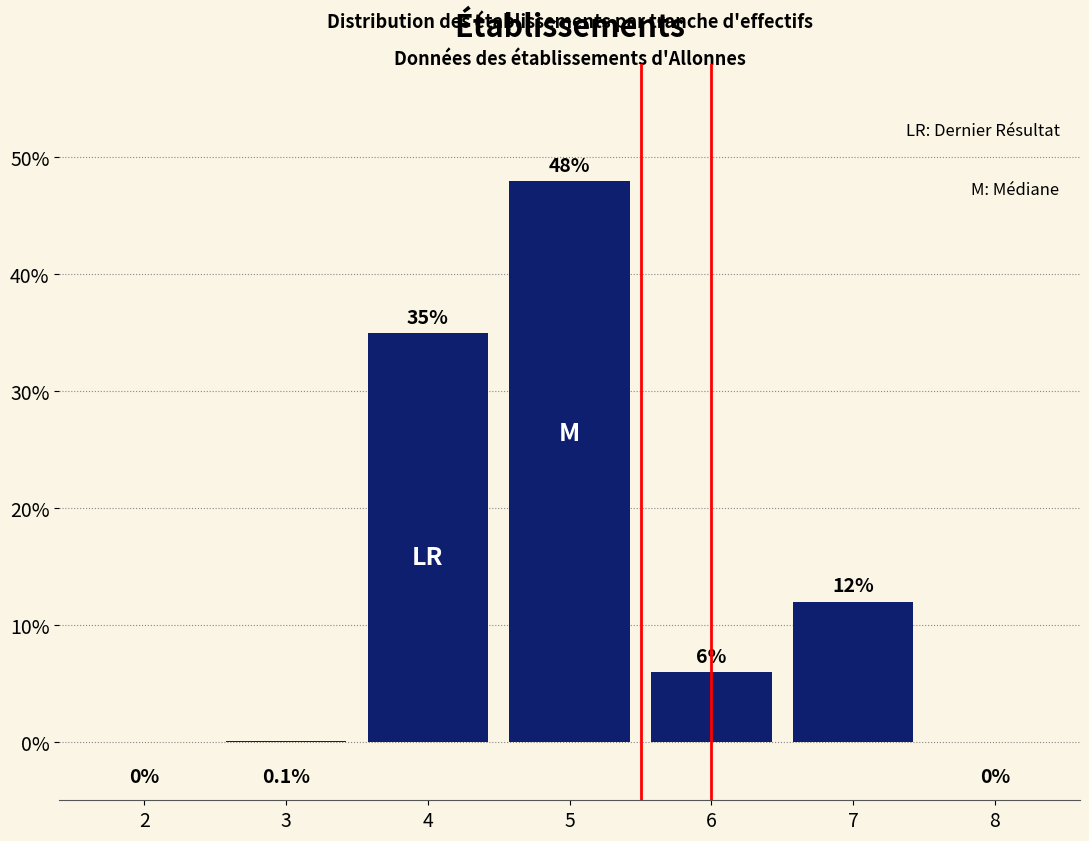

Reading left to right, list all the values displayed in this chart.

2=0.0	3=0.1	4=35.0	5=48.0	6=6.0	7=12.0	8=0.0